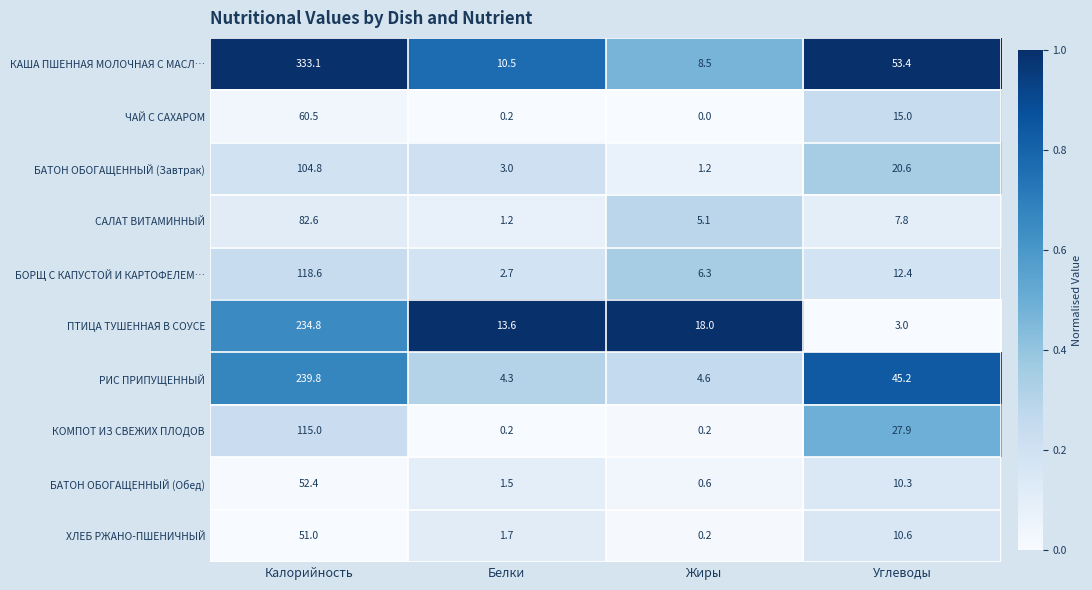

What is the difference between the maximum and minimum values in the КАША ПШЕННАЯ МОЛОЧНАЯ С МАСЛ… series?

324.6